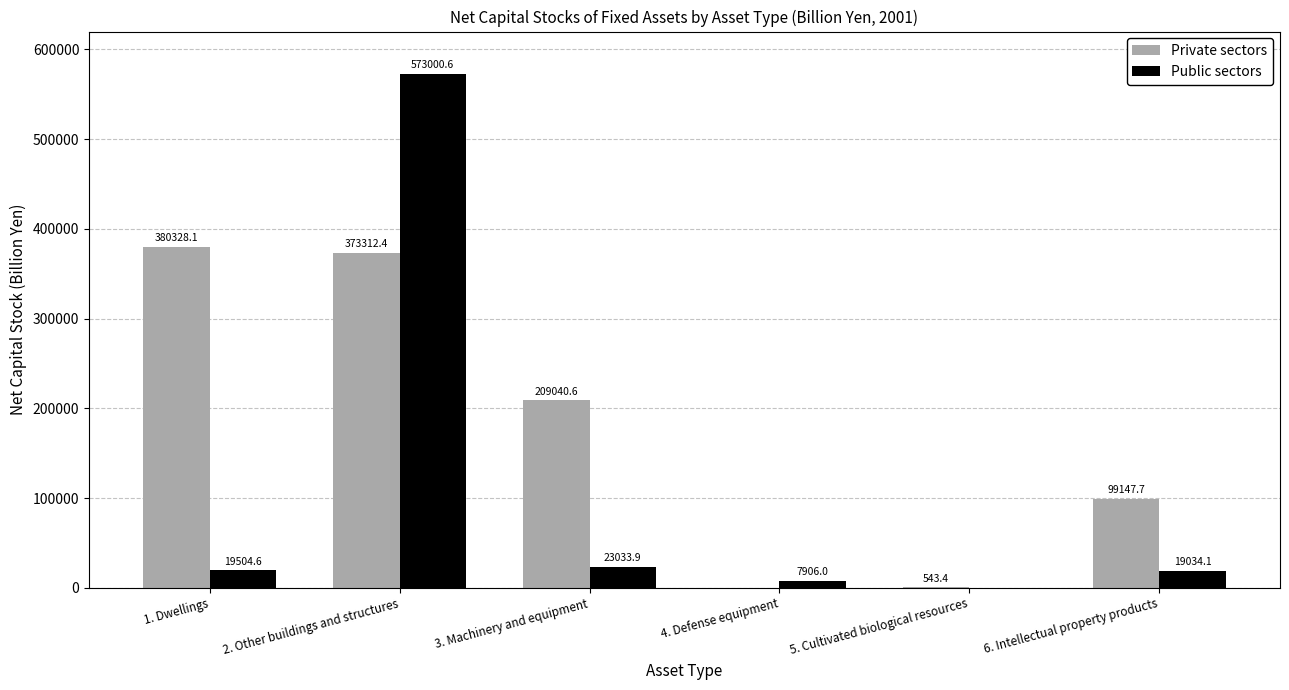

True or false: Public sectors has a value of 783079.2 at 2. Other buildings and structures.

False